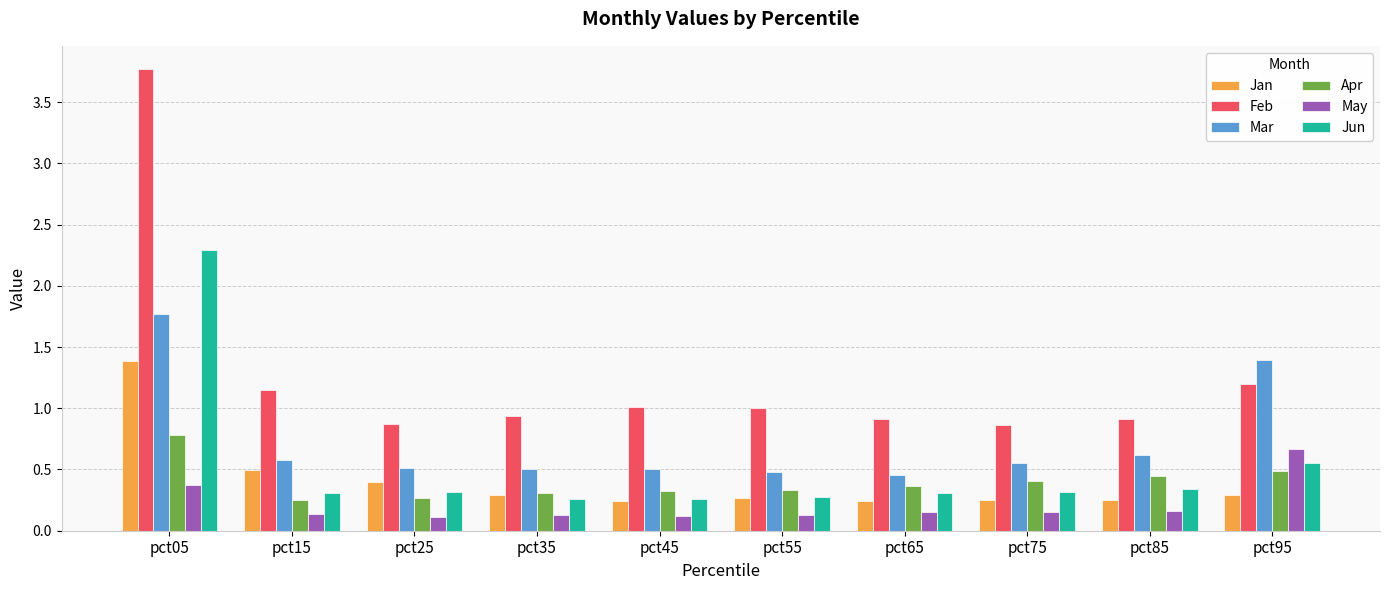

At which category does the chart reach its peak across all series?

pct05